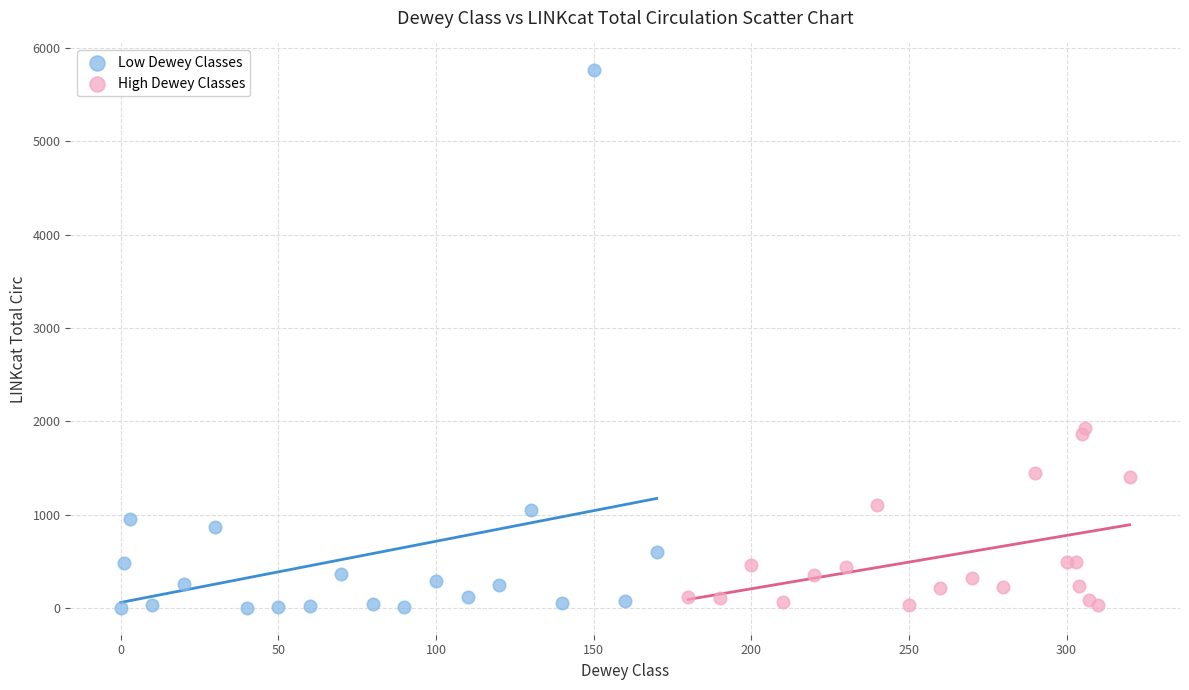

Which series has the widest spread of Y values?

Low Dewey Classes